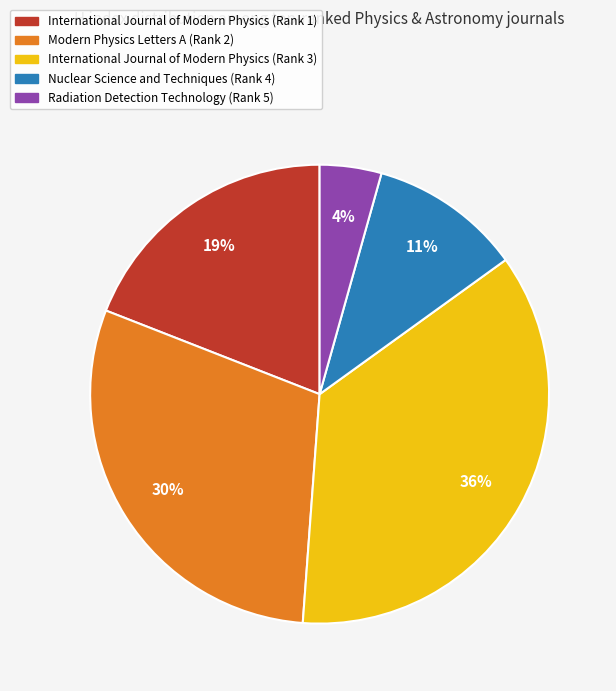

To the nearest percent, what portion does Nuclear Science and Techniques (Rank 4) represent?

11%